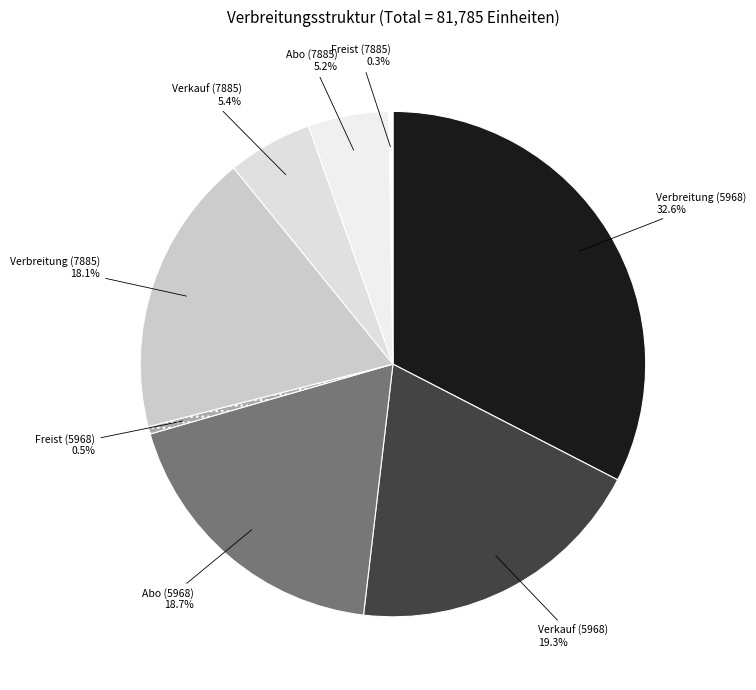

What portion of the pie excludes Abo (7885)?

94.8%